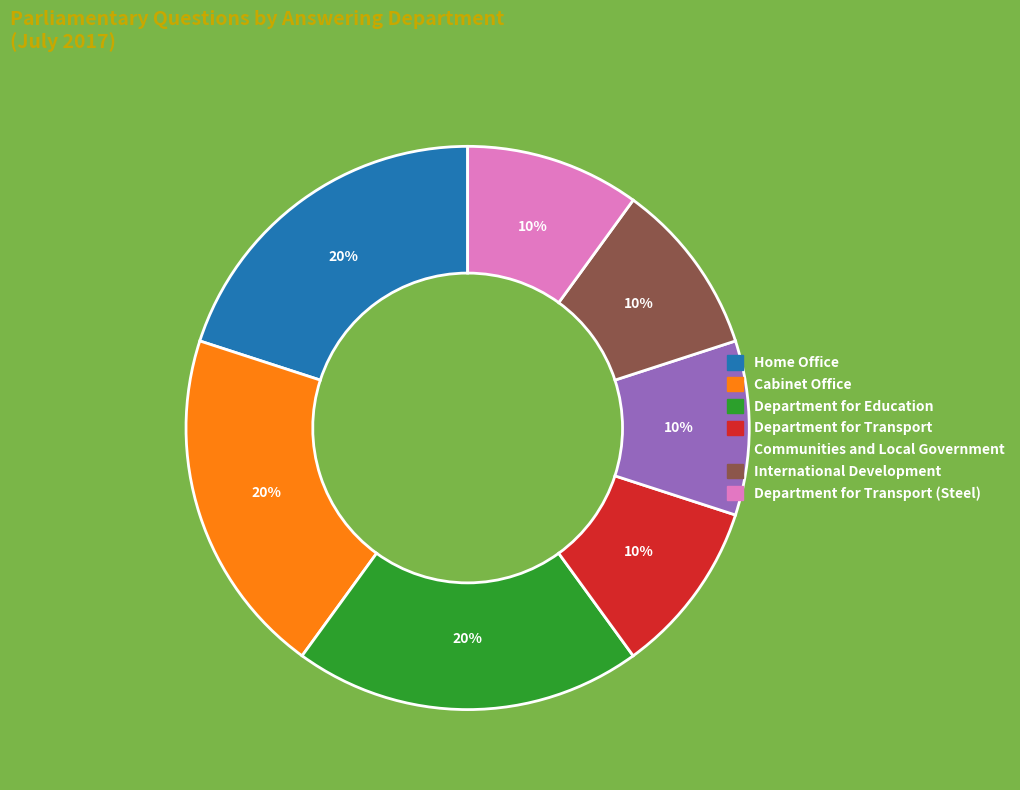

Is there any slice that represents more than half of the pie?

No